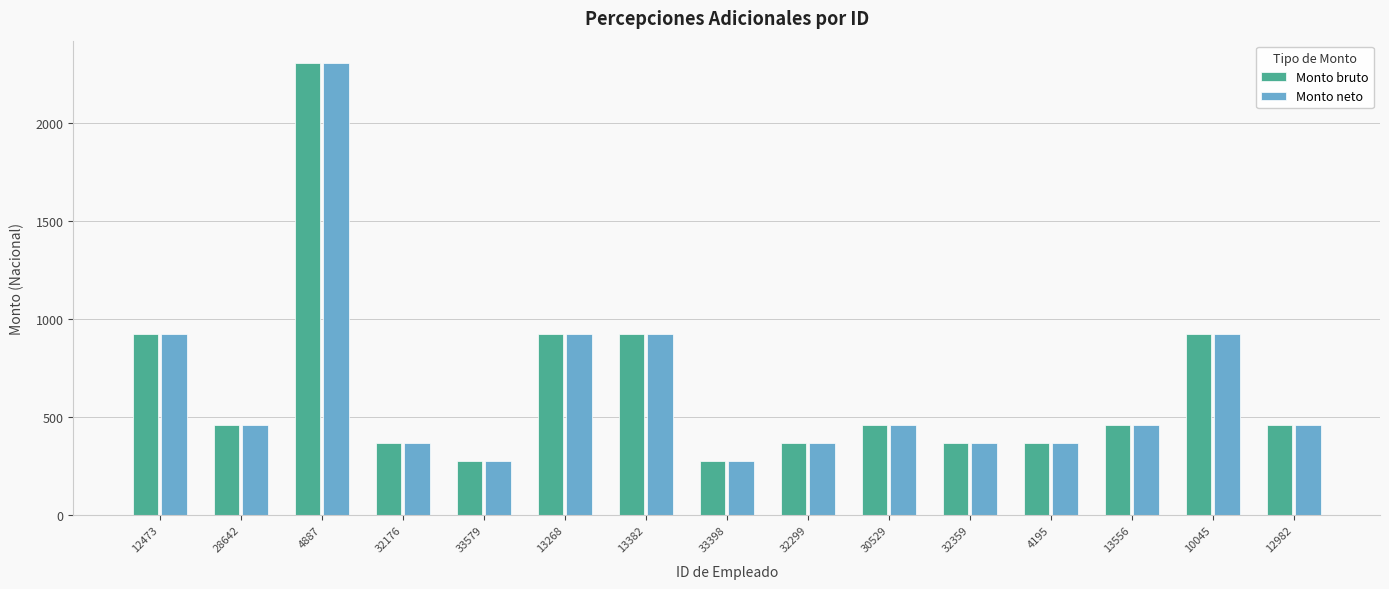

What is the highest value of the Monto bruto series?

2303.7